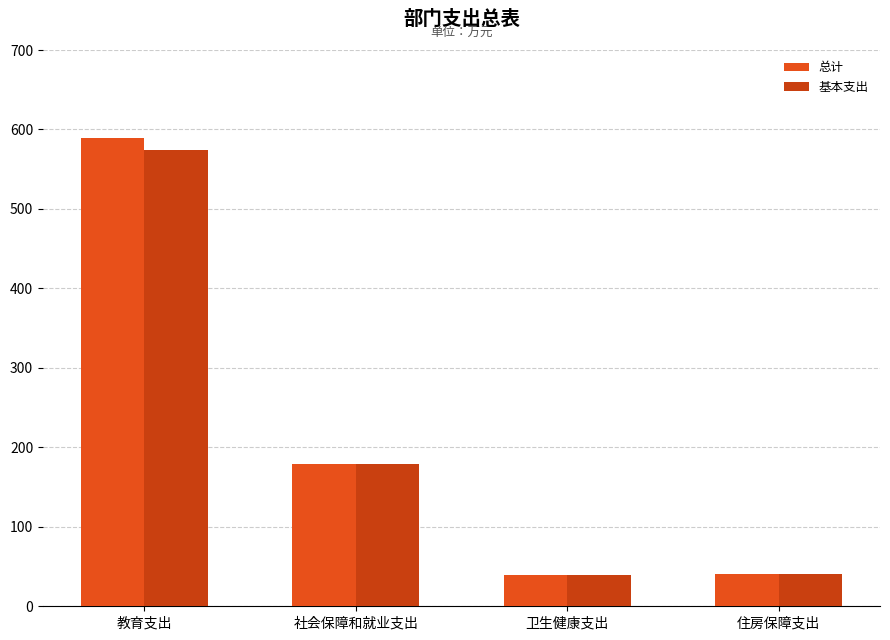

What are all the series names shown in the legend?

总计, 基本支出